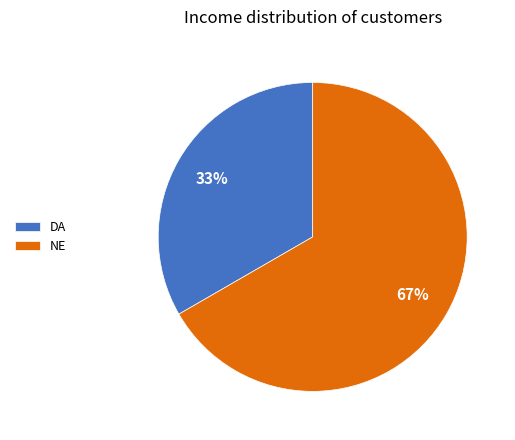

Which has a higher value, DA or NE?

NE